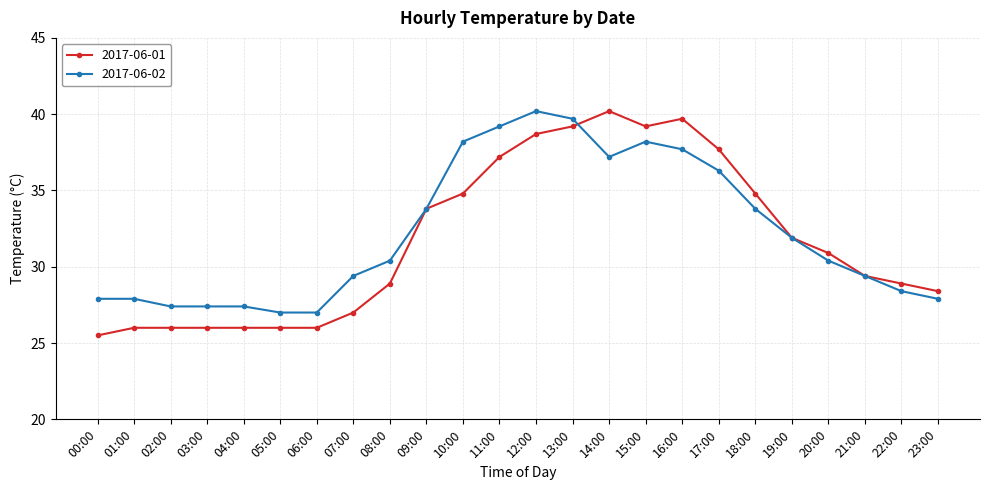

Does the chart display data point markers on the line(s)?

Yes